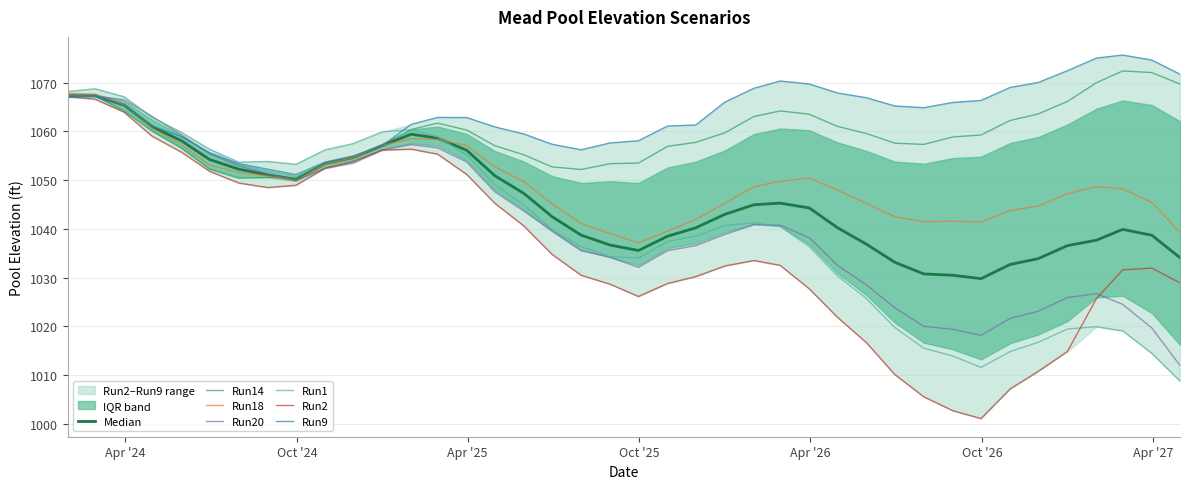

How many lines are shown in the chart?

6